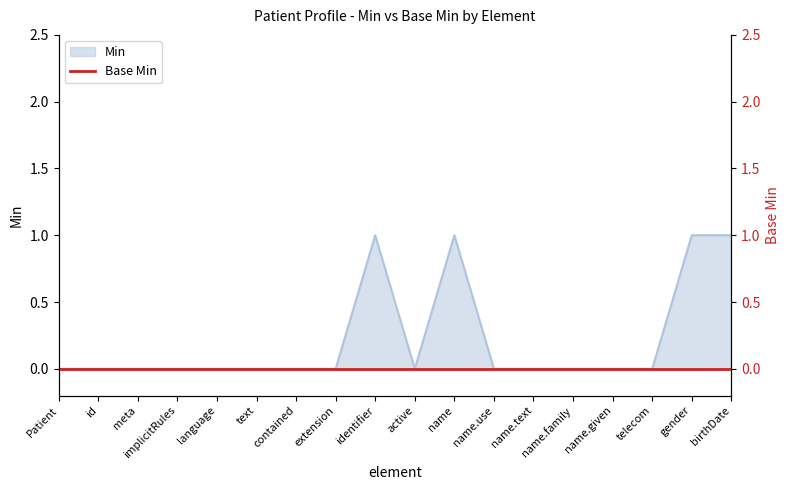

True or false: Min has a value of 1 at birthDate.

True